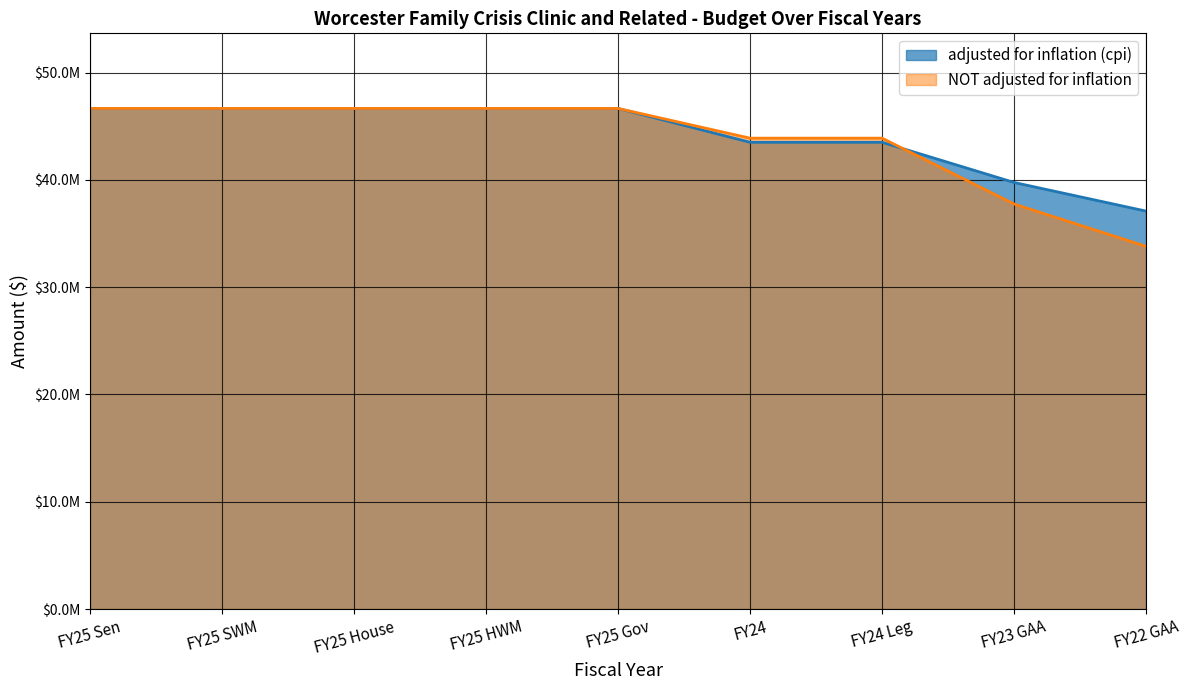

How many lines are shown in the chart?

2